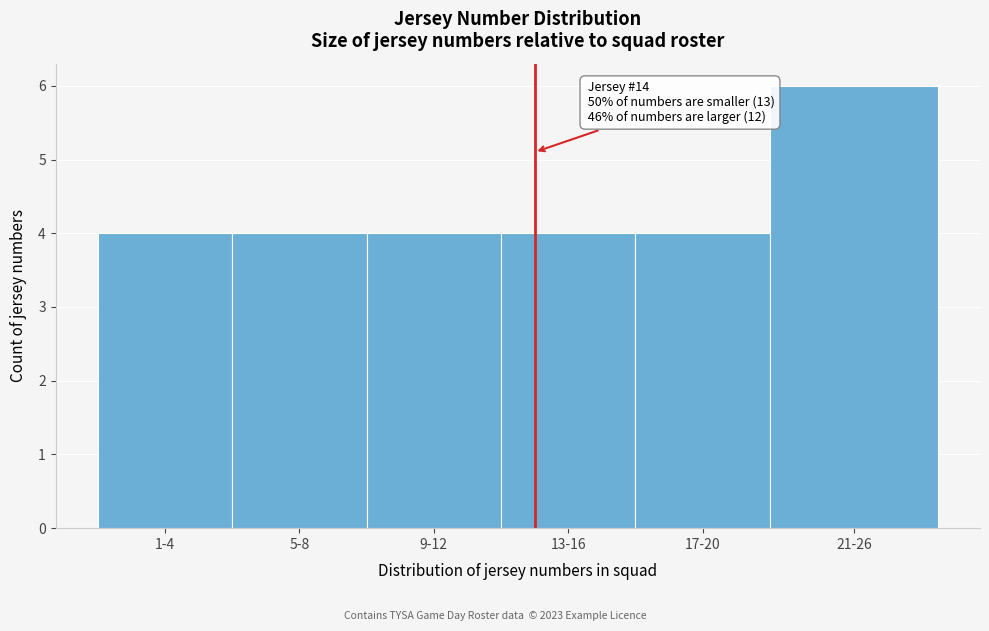

Reading right to left, what are all the values shown in this chart?

21-26=6	17-20=4	13-16=4	9-12=4	5-8=4	1-4=4